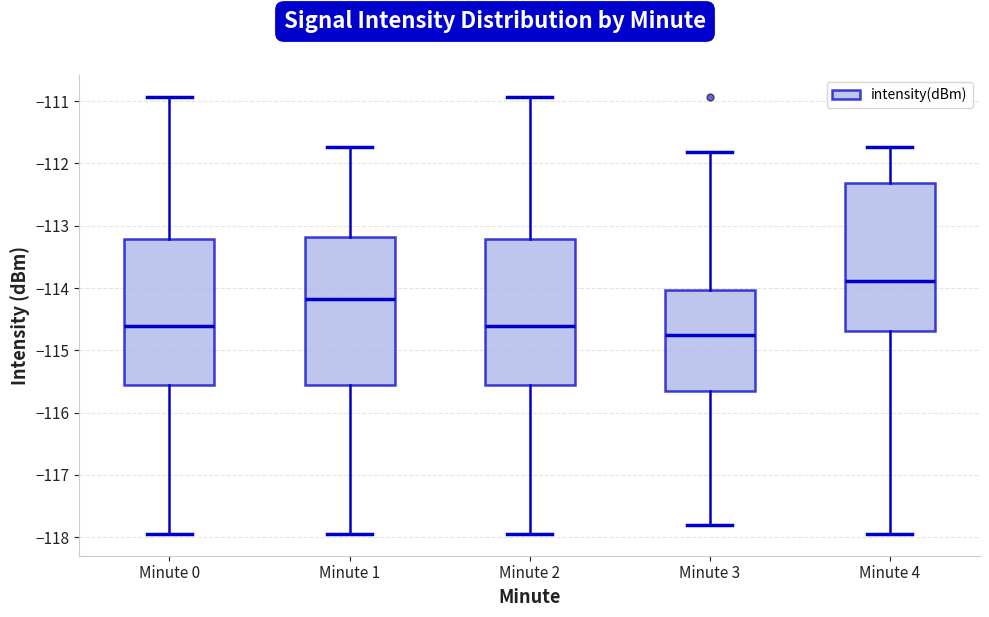

Where does the median line of the box for Minute 0 sit on the y-axis? The values are not printed on the chart, so give them approximately, as read against the axis.

-114.6